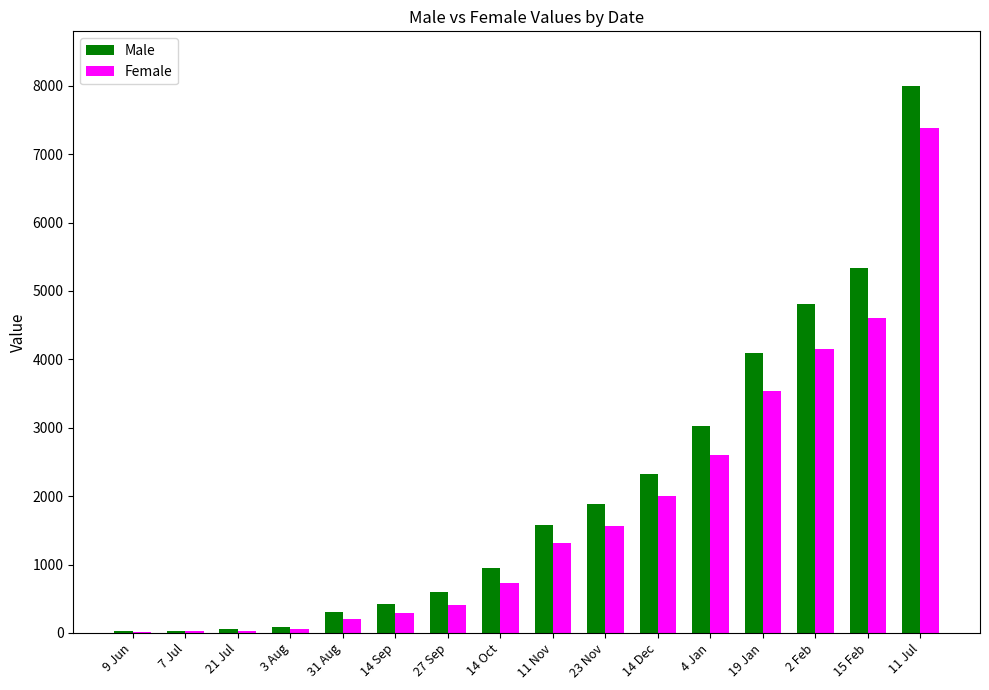

Where is Male nearest to the value 4009?

19 Jan